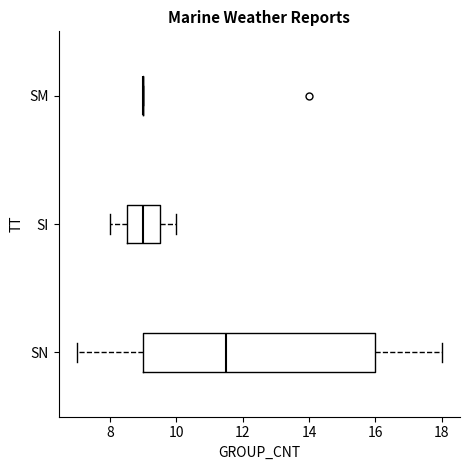

Which box is the widest, from its left edge to its right edge?

SN